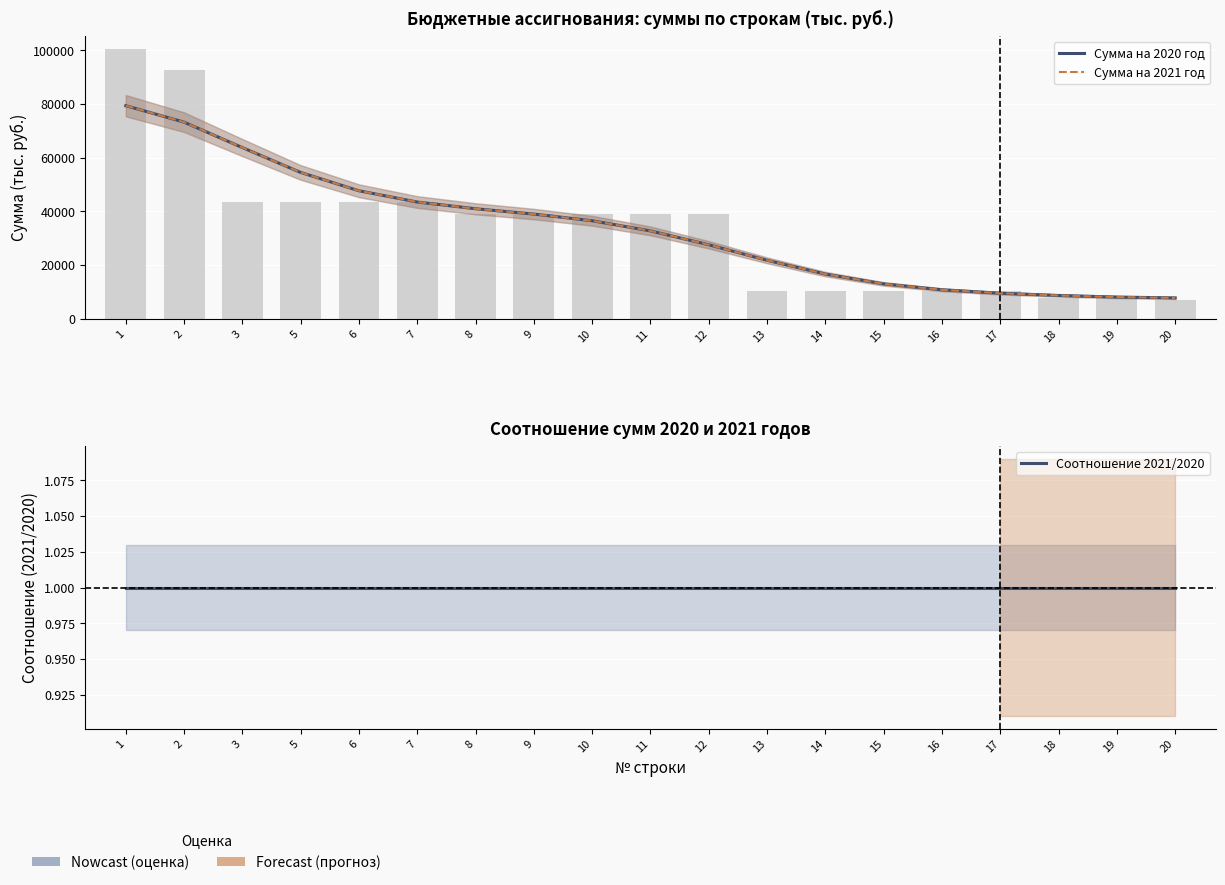

What is the sum of all Соотношение 2021/2020 values?

19.0